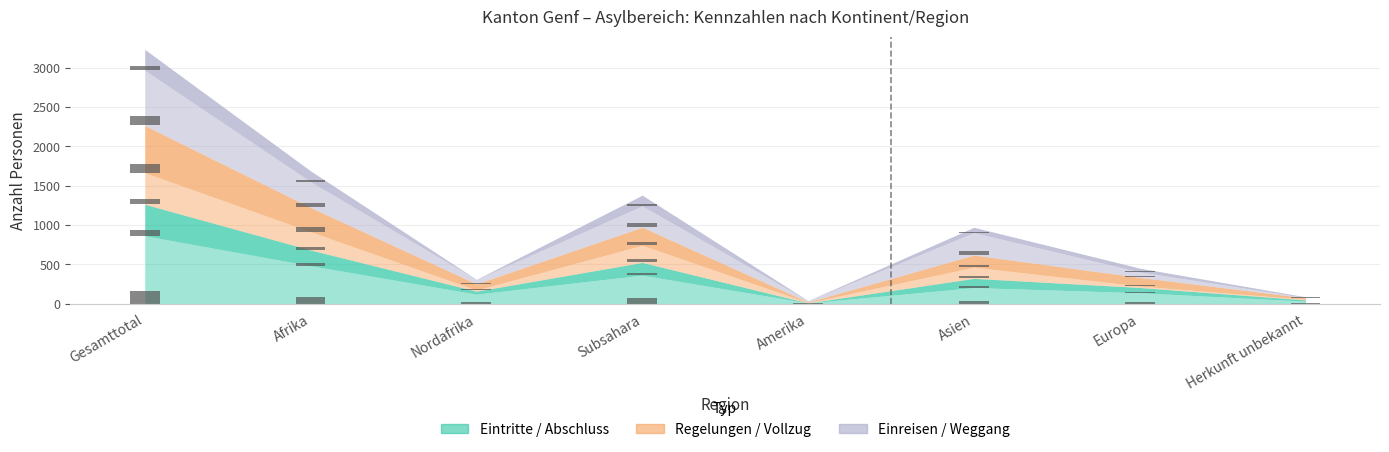

Count the number of categories in the chart.

8